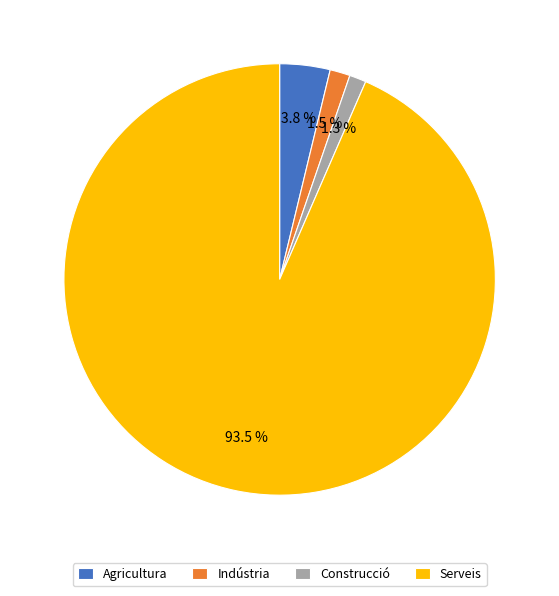

Count the number of slices in the pie.

4